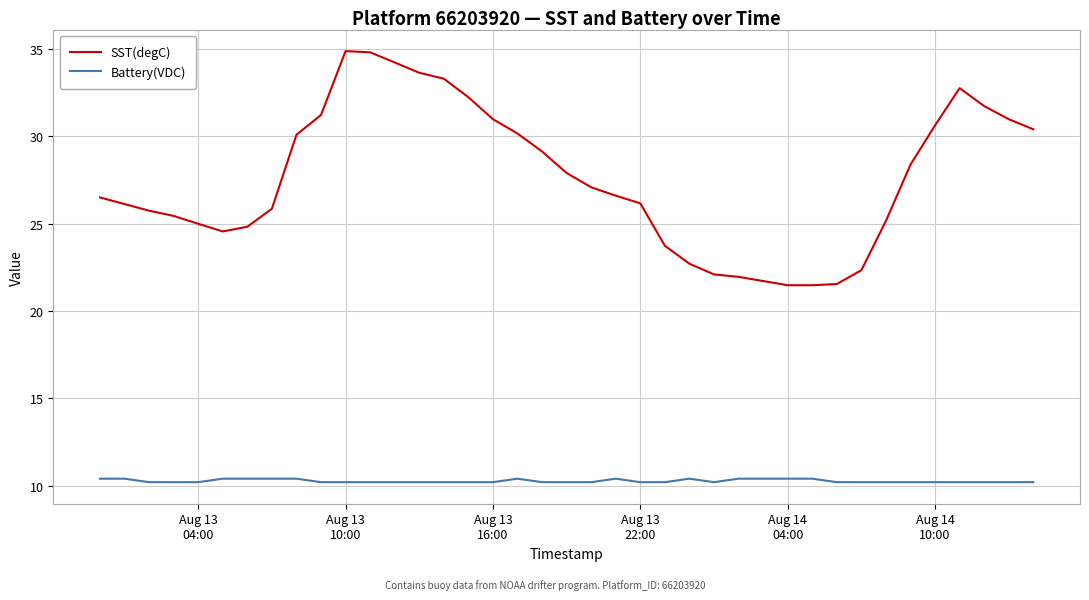

True or false: SST(degC) and Battery(VDC) intersect in this chart.

False